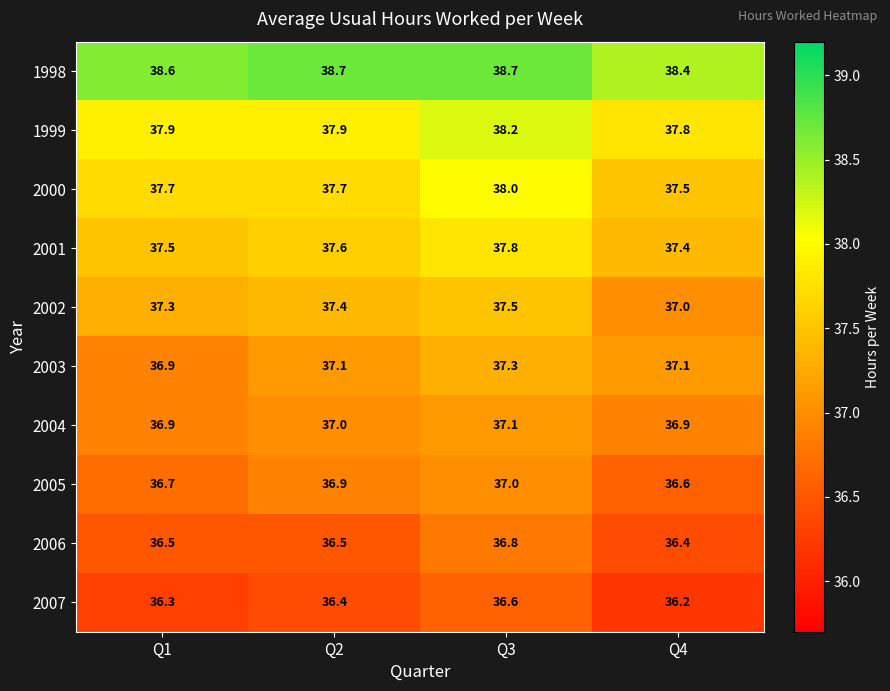

Rank the series at Q4 from highest to lowest value.

1998, 1999, 2000, 2001, 2003, 2002, 2004, 2005, 2006, 2007